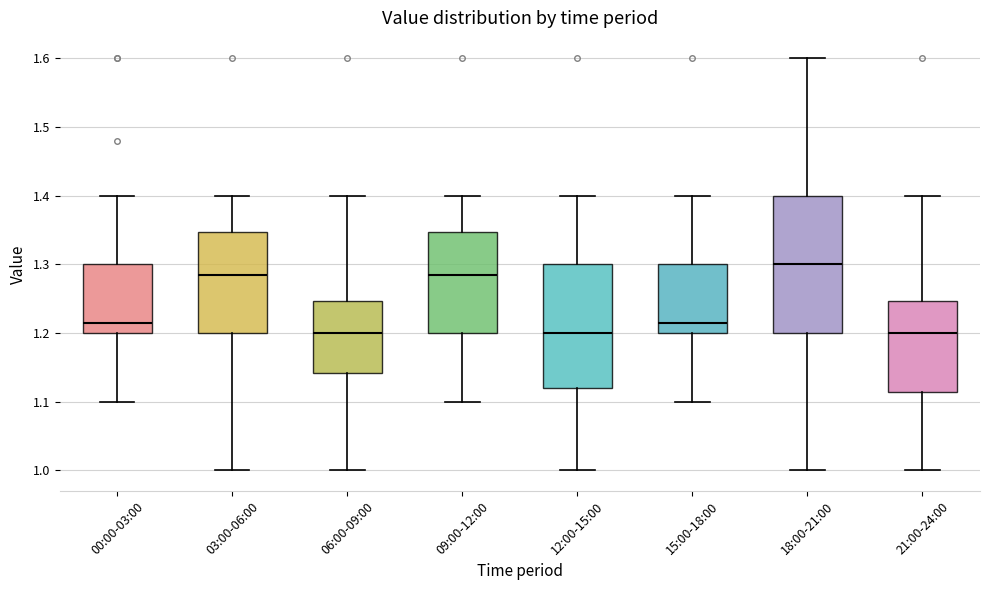

Which box's median line is the highest?

18:00-21:00